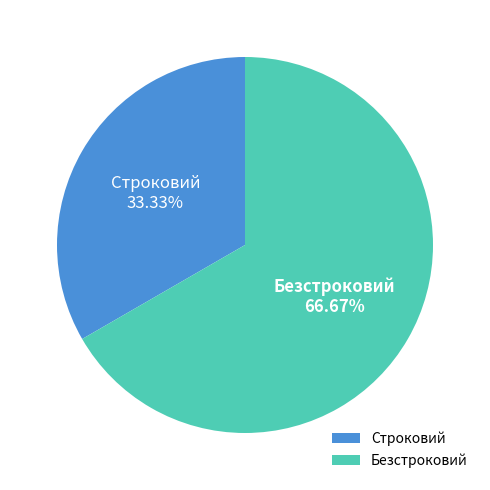

Does Безстроковий account for over 50% of the chart?

Yes